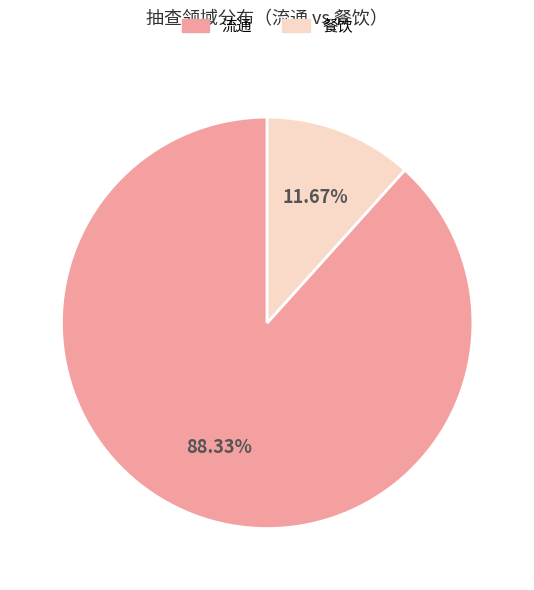

Does 餐饮 account for over 50% of the chart?

No